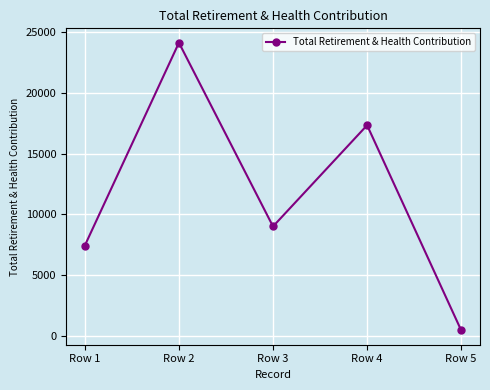

Read the value at Row 2.

24123